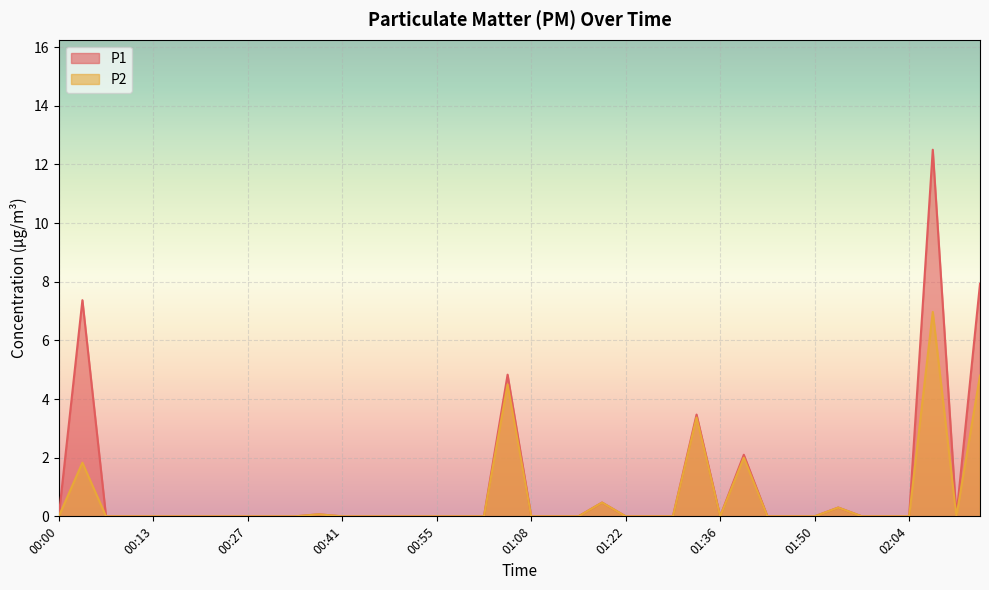

Reading right to left, list all the values displayed in this chart.

P1: 02:14=7.9	02:11=0.0	02:08=12.5	02:04=0.0	02:01=0.0	01:57=0.0	01:54=0.3	01:50=0.0	01:47=0.0	01:43=0.0	01:39=2.1	01:36=0.0	01:33=3.5	01:29=0.0	01:26=0.0	01:22=0.0	01:19=0.5	01:15=0.0	01:12=0.0	01:08=0.0	01:05=4.8	01:02=0.0	00:58=0.0	00:55=0.0	00:51=0.0	00:48=0.0	00:44=0.0	00:41=0.0	00:38=0.1	00:34=0.0	00:31=0.0	00:27=0.0	00:24=0.0	00:20=0.0	00:17=0.0	00:13=0.0	00:10=0.0	00:07=0.0	00:03=7.4	00:00=0.0
P2: 02:14=4.8	02:11=0.0	02:08=7.0	02:04=0.0	02:01=0.0	01:57=0.0	01:54=0.3	01:50=0.0	01:47=0.0	01:43=0.0	01:39=2.0	01:36=0.0	01:33=3.4	01:29=0.0	01:26=0.0	01:22=0.0	01:19=0.5	01:15=0.0	01:12=0.0	01:08=0.0	01:05=4.5	01:02=0.0	00:58=0.0	00:55=0.0	00:51=0.0	00:48=0.0	00:44=0.0	00:41=0.0	00:38=0.1	00:34=0.0	00:31=0.0	00:27=0.0	00:24=0.0	00:20=0.0	00:17=0.0	00:13=0.0	00:10=0.0	00:07=0.0	00:03=1.8	00:00=0.0